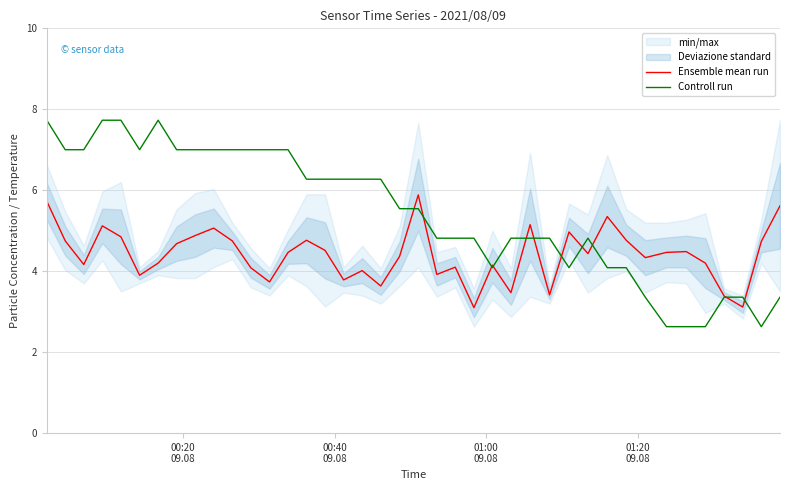

Reading left to right, what are all the values shown in this chart?

Ensemble mean run: 5.7	4.8	4.2	5.1	4.8	3.9	4.2	4.7	4.9	5.1	4.8	4.1	3.7	4.5	4.8	4.5	3.8	4.0	3.6	4.4	5.9	3.9	4.1	3.1	4.2	3.5	5.2	3.4	5.0	4.4	5.3	4.8	4.3	4.5	4.5	4.2	3.4	3.1	4.7	5.6
Controll run: 7.7	7.0	7.0	7.7	7.7	7.0	7.7	7.0	7.0	7.0	7.0	7.0	7.0	7.0	6.3	6.3	6.3	6.3	6.3	5.5	5.5	4.8	4.8	4.8	4.1	4.8	4.8	4.8	4.1	4.8	4.1	4.1	3.4	2.6	2.6	2.6	3.4	3.4	2.6	3.4